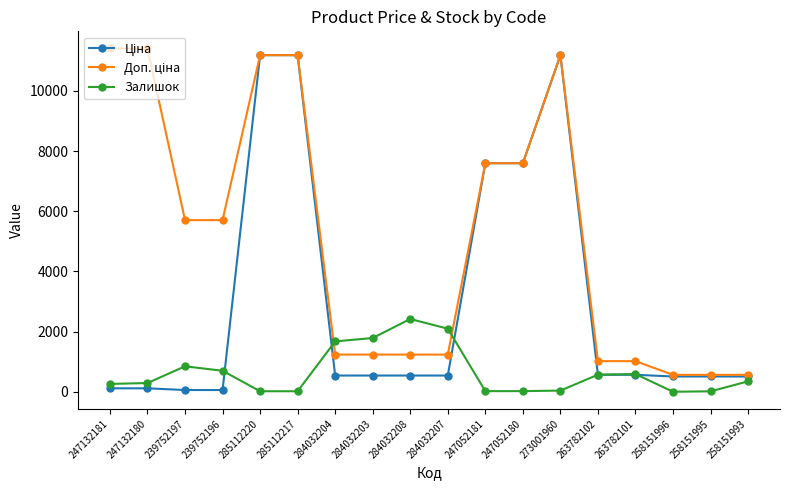

The value of Залишок at 284032207 is 3277.4. True or false?

False